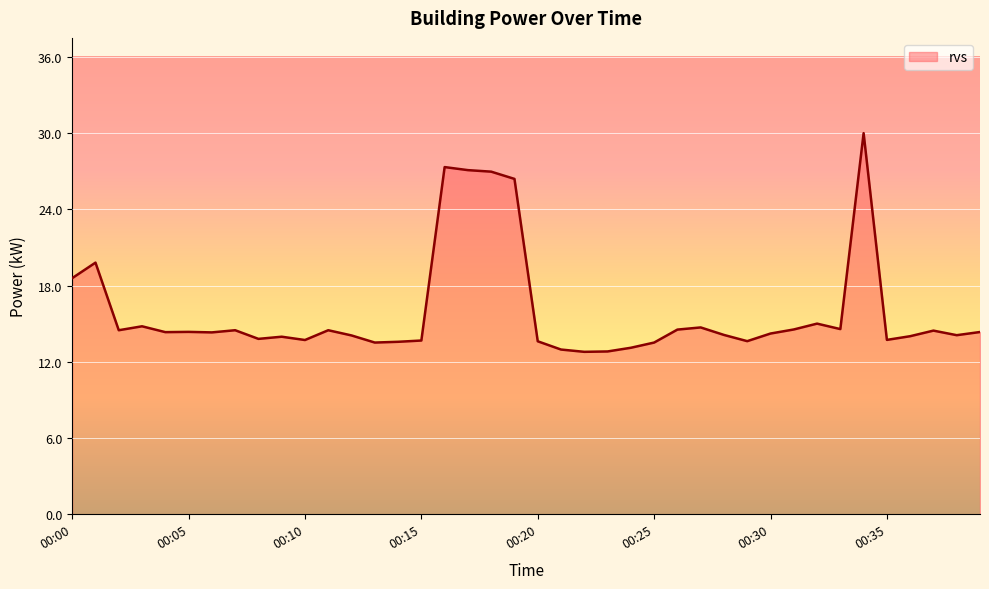

What is the difference between the maximum and minimum values?

17.2